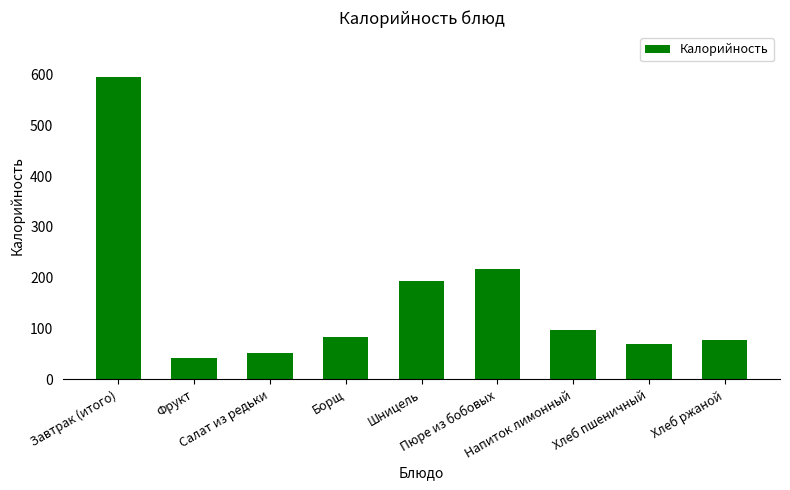

What is the value of the 2nd bar from the left?

42